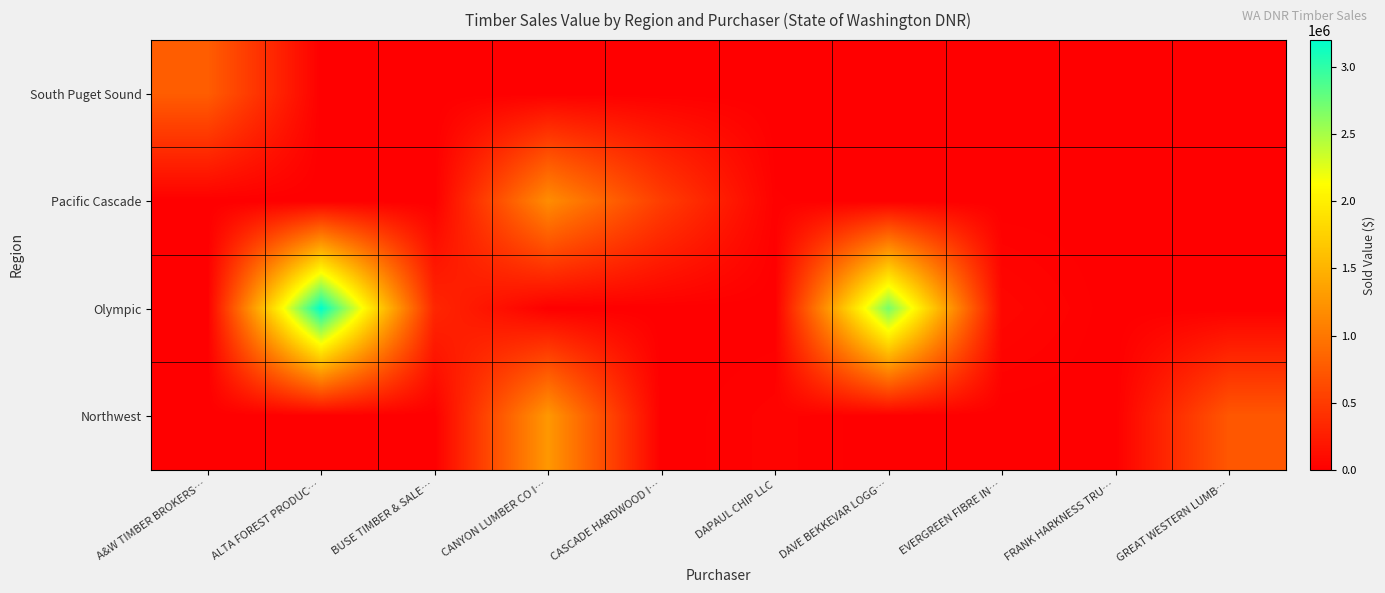

At which category does the chart reach its peak across all series?

ALTA FOREST PRODUC…